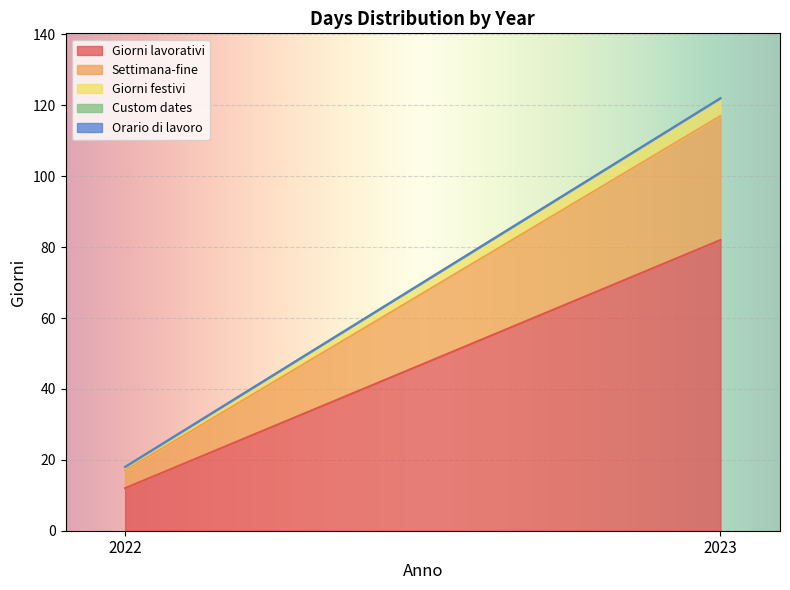

What is the maximum value shown in the chart?

82